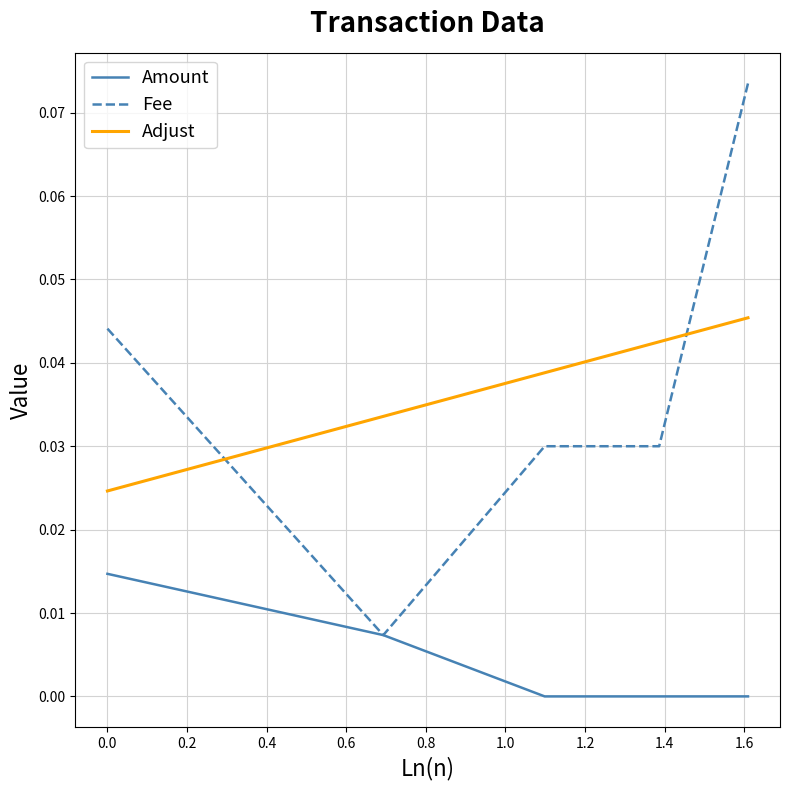

At how many categories does at least one series exceed 0?

5